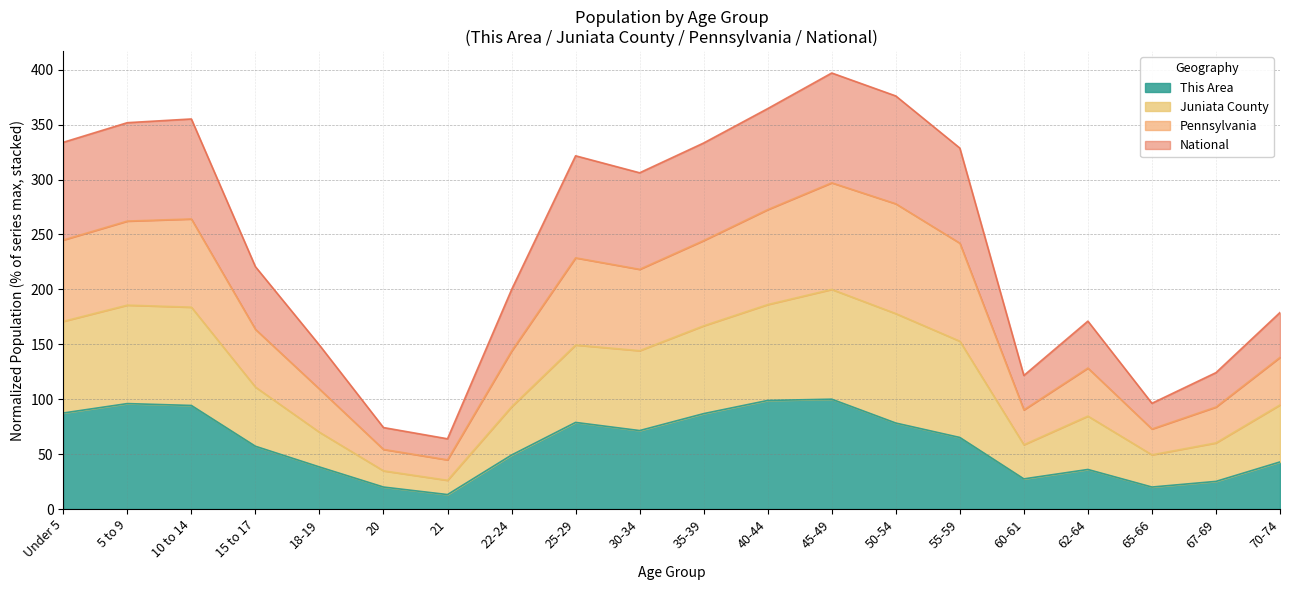

What are all the series names shown in the legend?

This Area, Juniata County, Pennsylvania, National